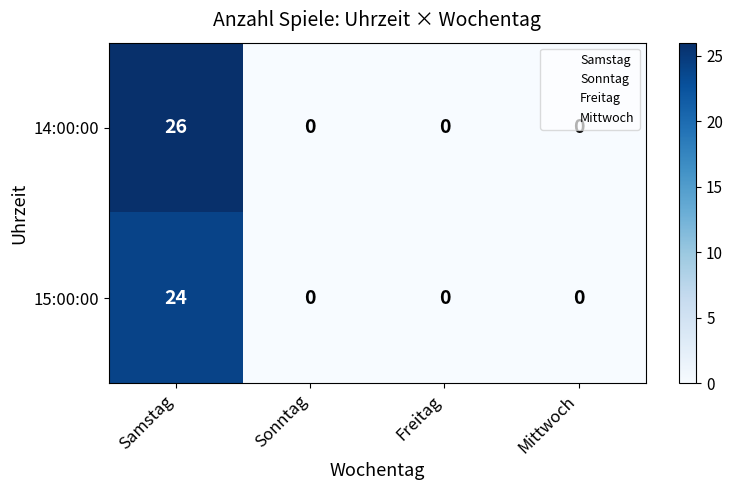

What is the sum of the 14:00:00 values at Freitag and Samstag?

26